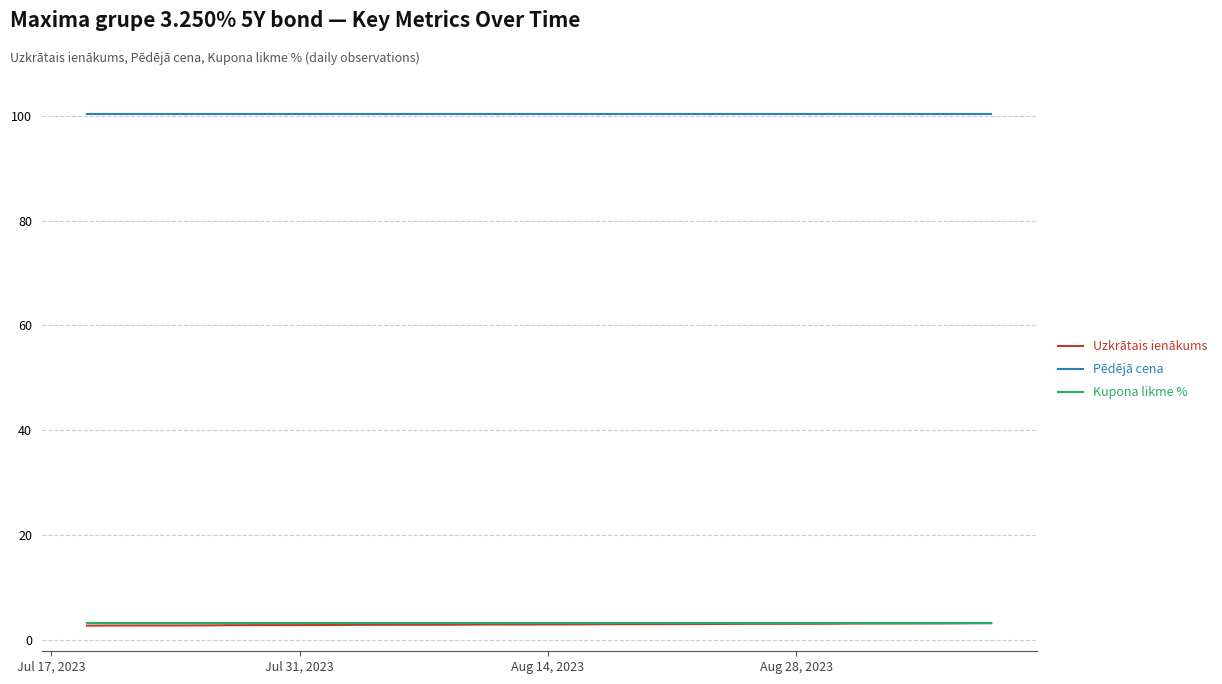

What is the greatest value displayed?

100.4